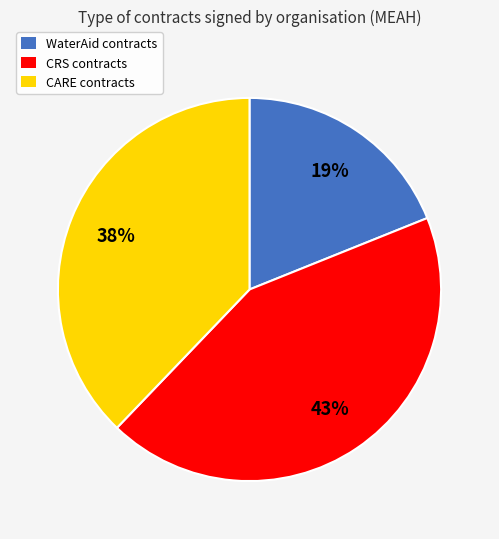

Combined, do CRS contracts and CARE contracts account for over 50%?

Yes